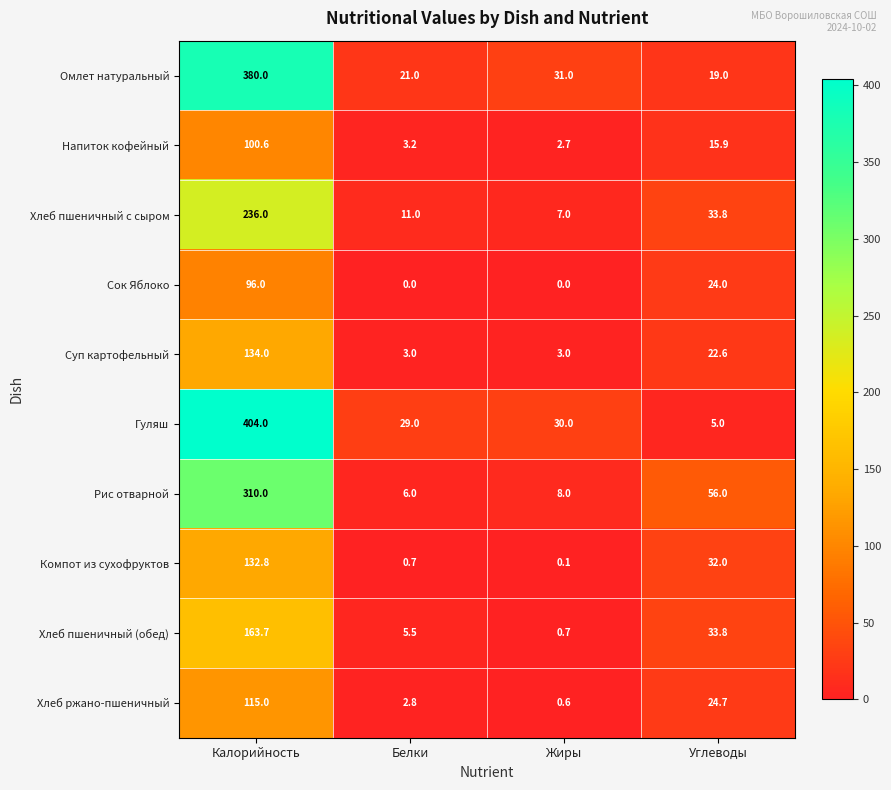

At which category is the sum across all series the highest?

Калорийность